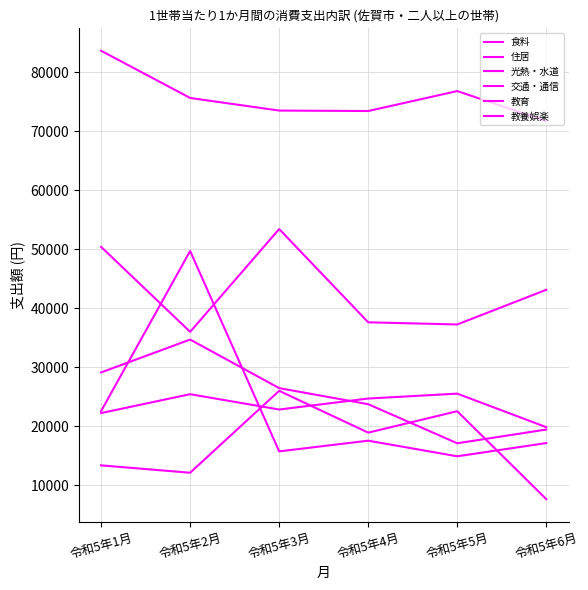

List the labels in order of 交通・通信 value, largest first.

令和5年3月, 令和5年1月, 令和5年6月, 令和5年4月, 令和5年5月, 令和5年2月